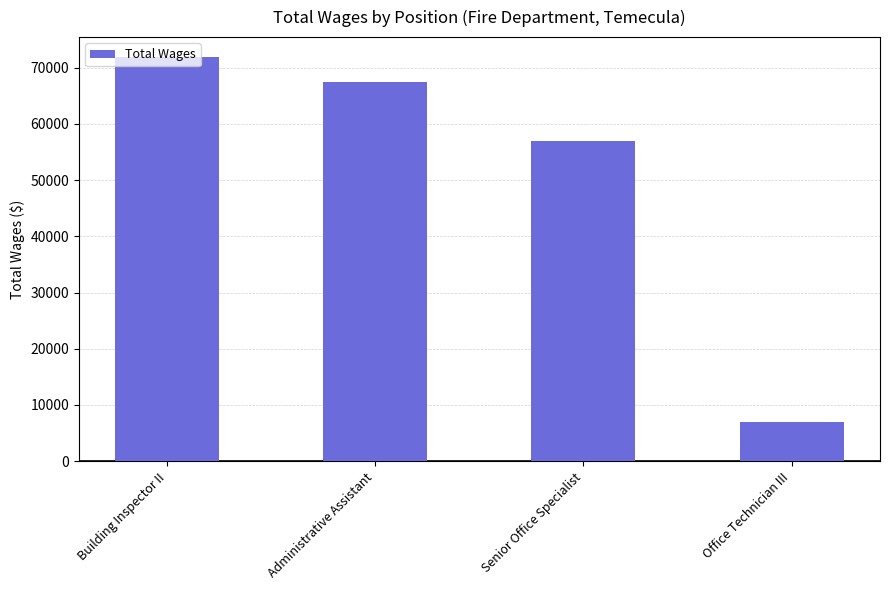

Is it true that the value at Senior Office Specialist is 81721?

False